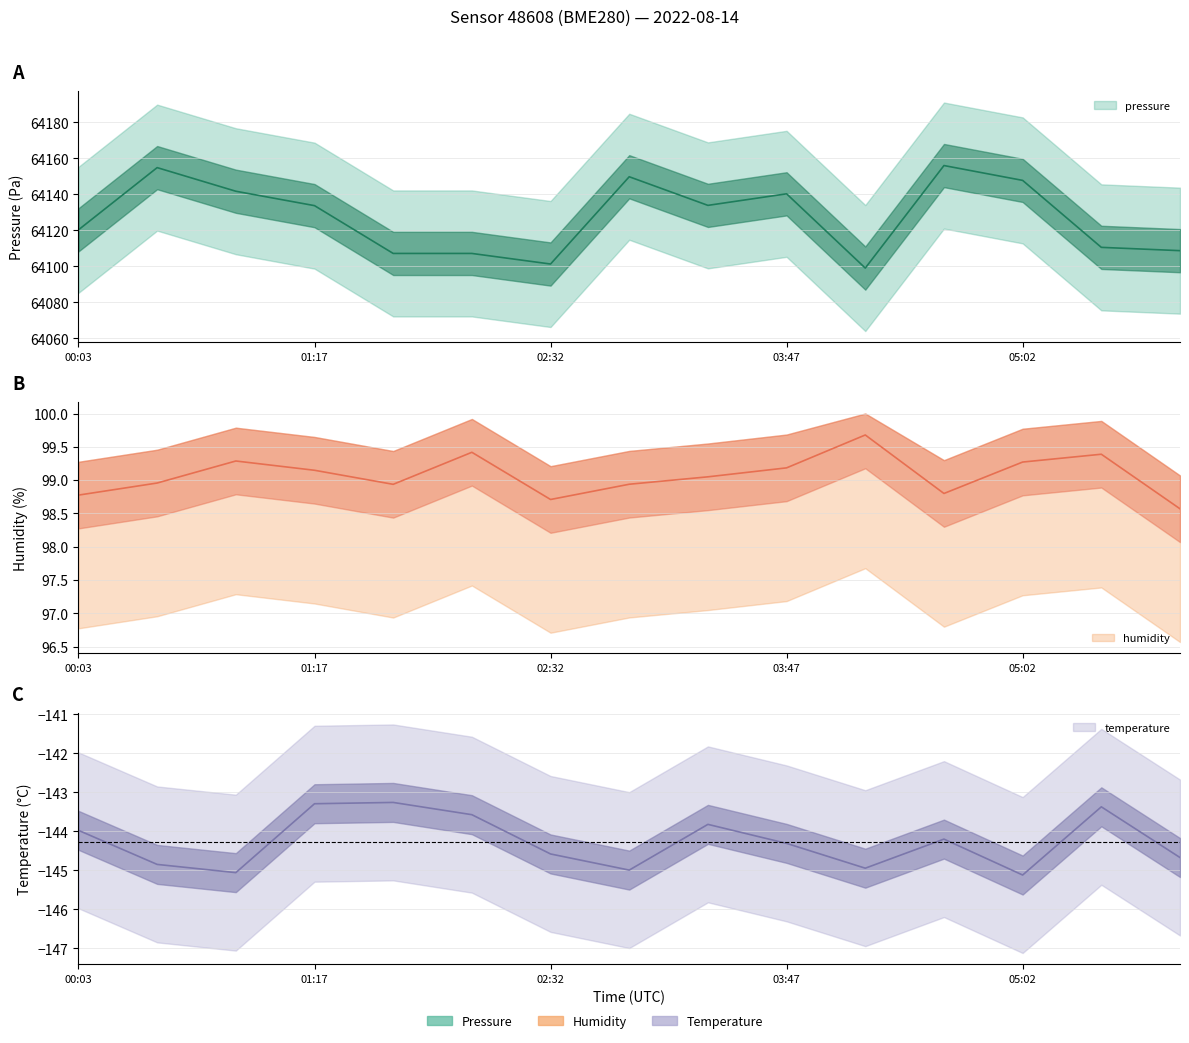

True or false: temperature has a value of -193.0 at 01:42.

False